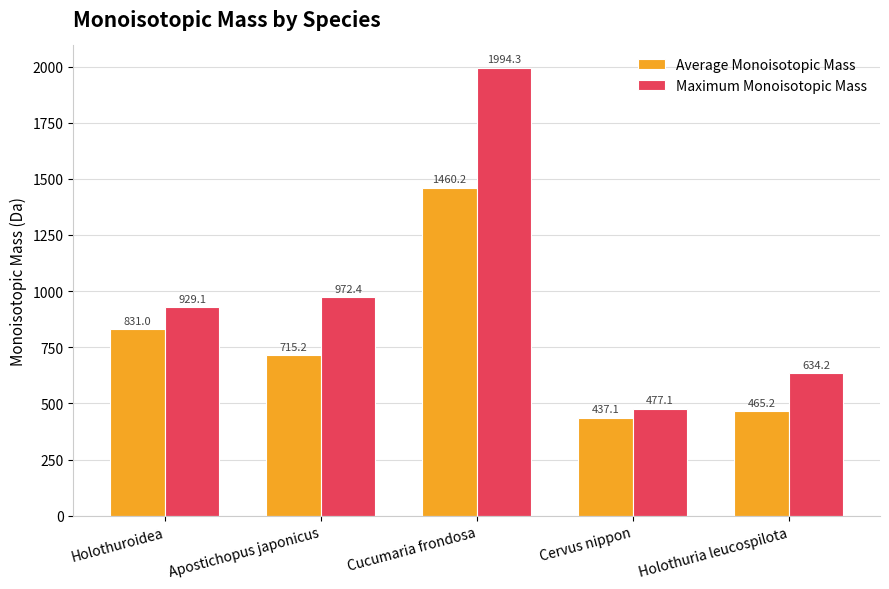

What is the value of the Maximum Monoisotopic Mass bar at the 3rd from the left?

1994.3